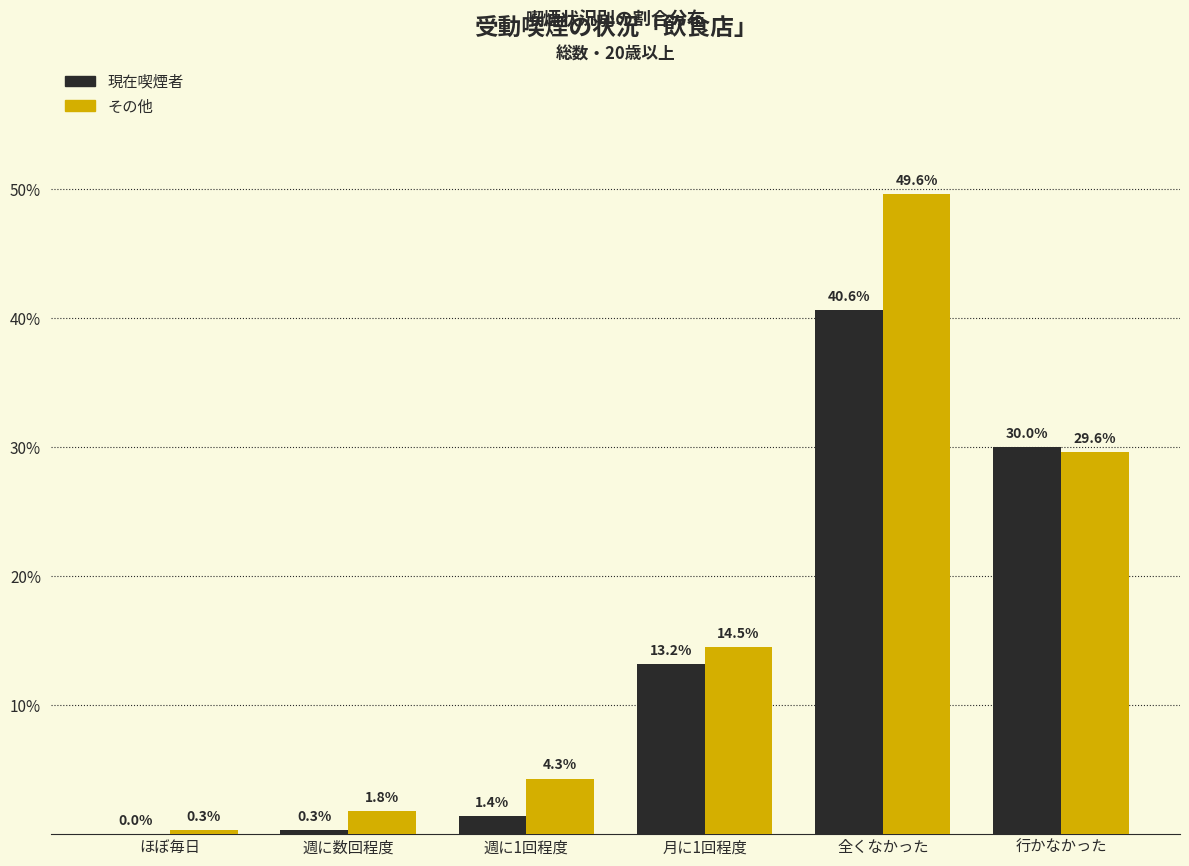

Reading left to right, transcribe all the data shown in this chart.

現在喫煙者: ほぼ毎日=0.0	週に数回程度=0.3	週に1回程度=1.4	月に1回程度=13.2	全くなかった=40.6	行かなかった=30.0
その他: ほぼ毎日=0.3	週に数回程度=1.8	週に1回程度=4.3	月に1回程度=14.5	全くなかった=49.6	行かなかった=29.6